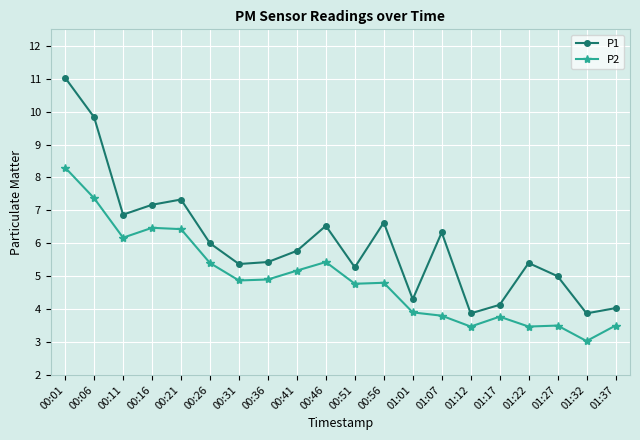

Does the chart display data point markers on the line(s)?

Yes